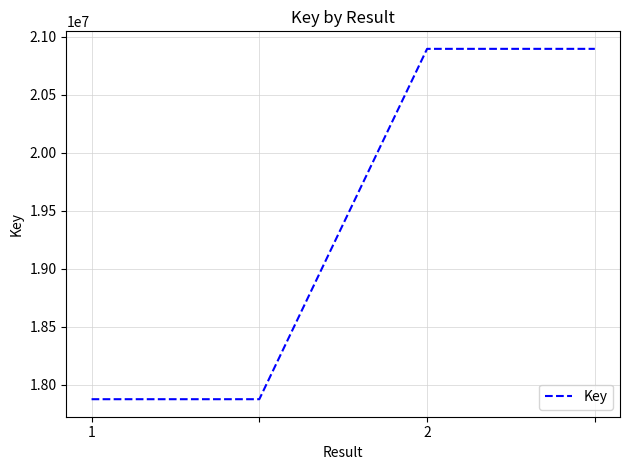

What is the minimum value shown in the chart?

17877233